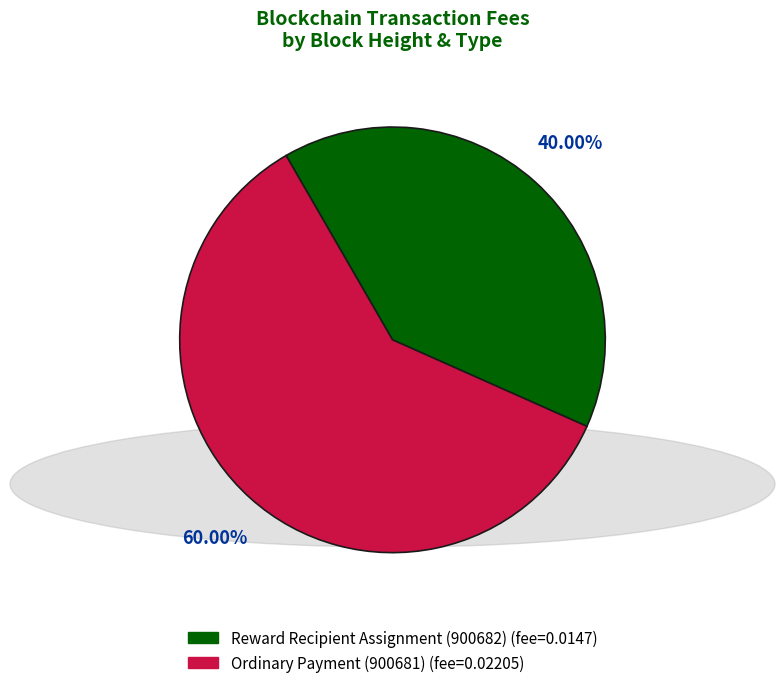

Does any single category account for the majority?

Yes